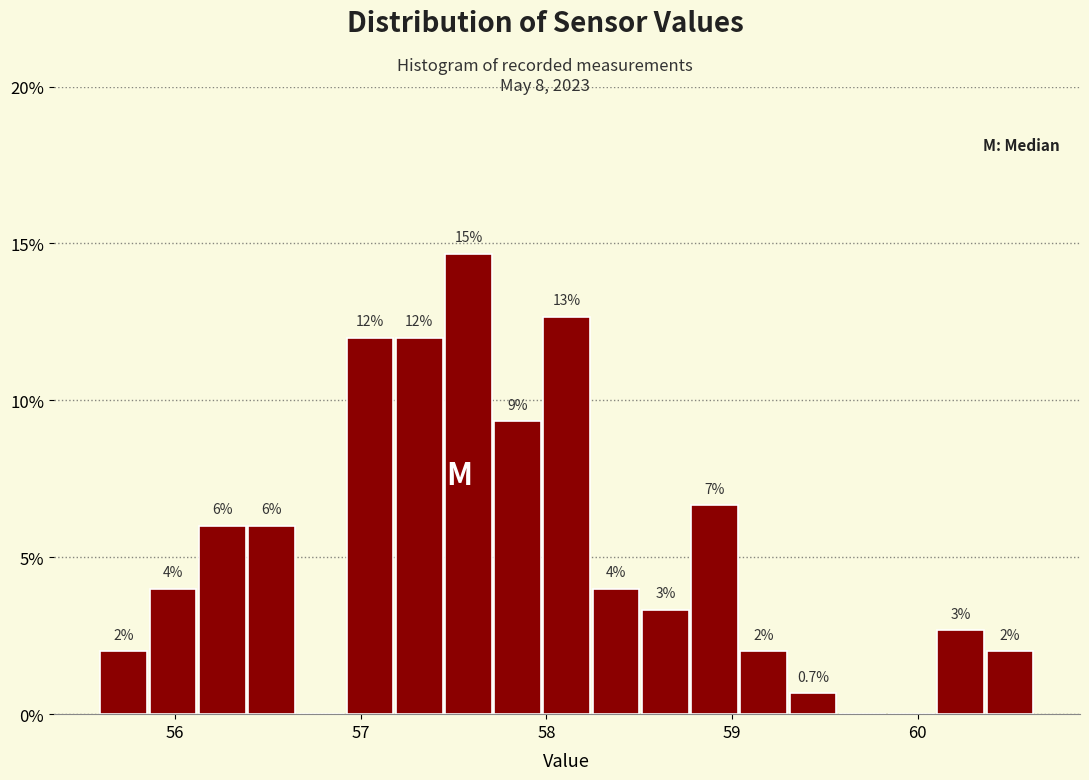

Around what value on the x-axis is the tallest bar? Give the approximate position of its centre, as read against the axis.

57.6